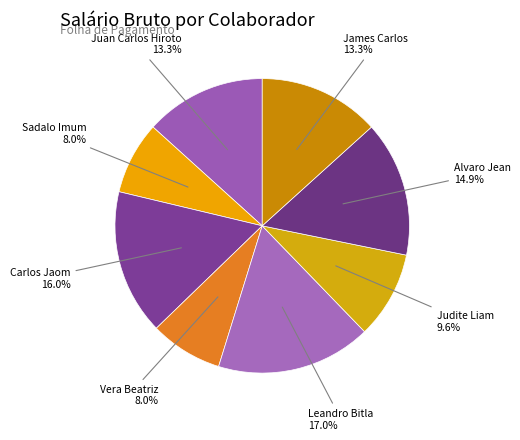

To the nearest percent, what is the difference between the largest and smallest slice percentages?

9%